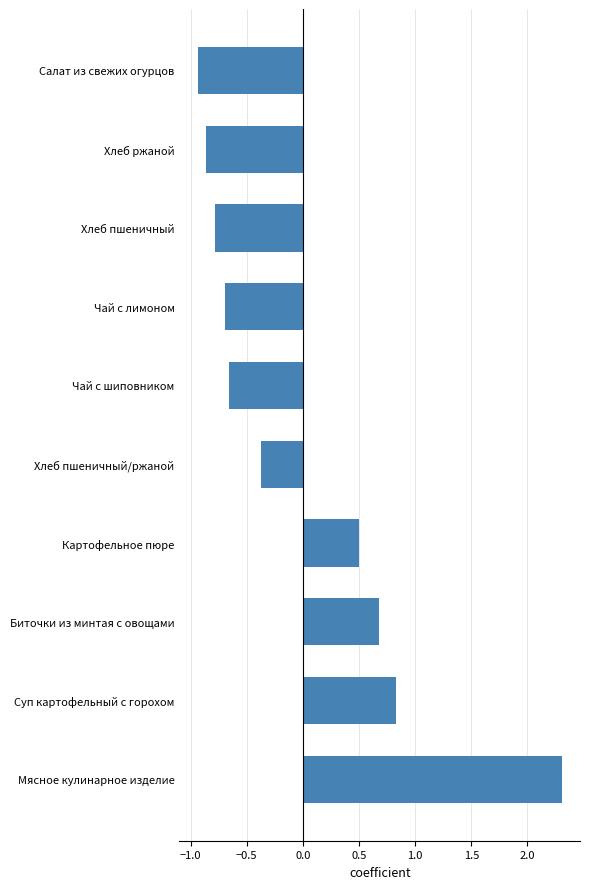

How many values are above zero?

4